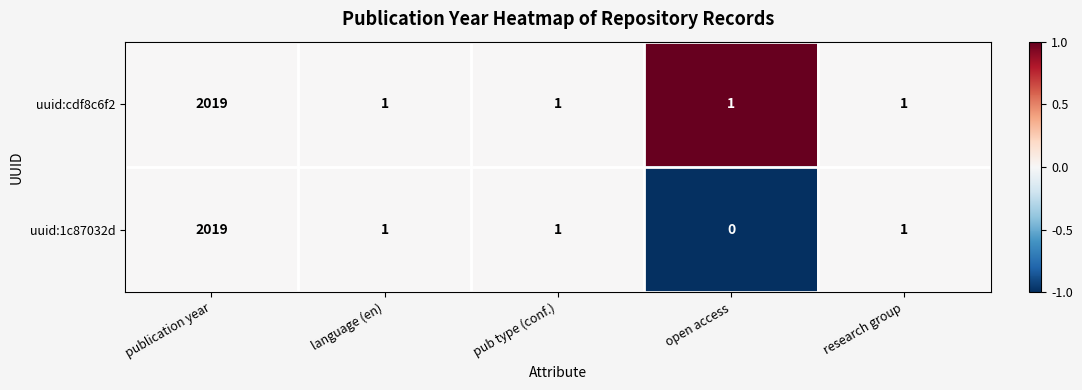

What is the difference between the maximum and second lowest values in the uuid:1c87032d series?

2018